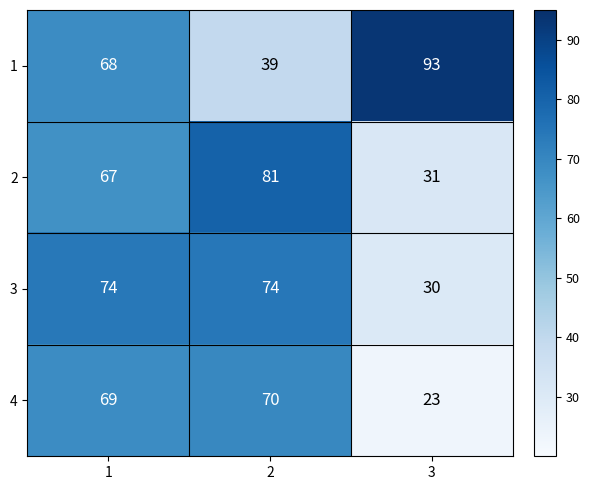

At which category does the chart reach its minimum across all series?

3